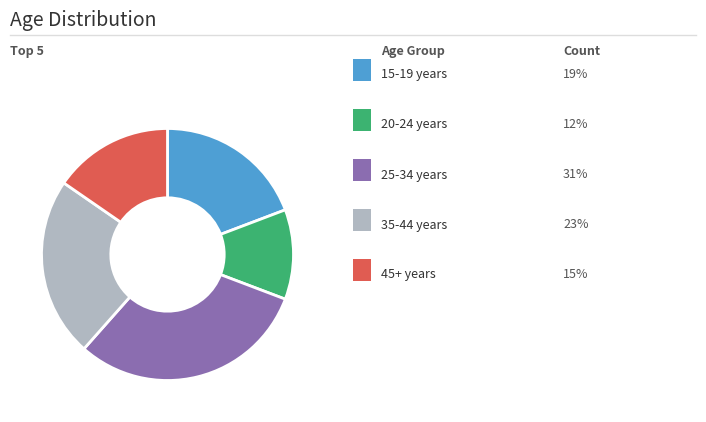

Is there a majority slice in this chart?

No